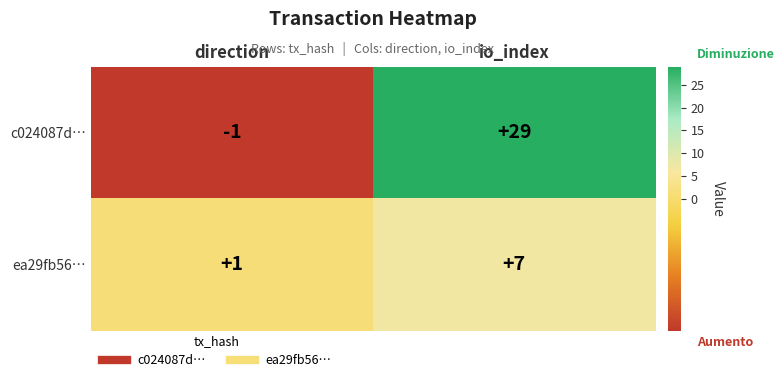

Reading left to right, extract all data points from this chart.

c024087d…: direction=-1	io_index=29
ea29fb56…: direction=1	io_index=7